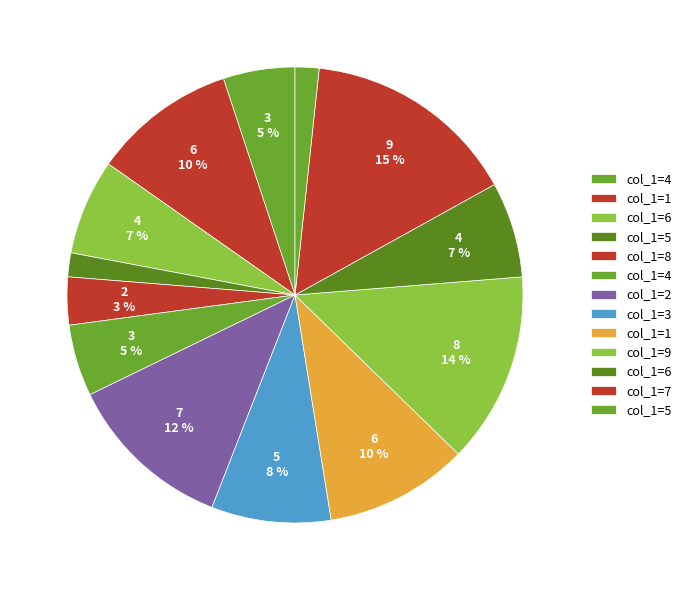

How many segments does this pie chart have?

13